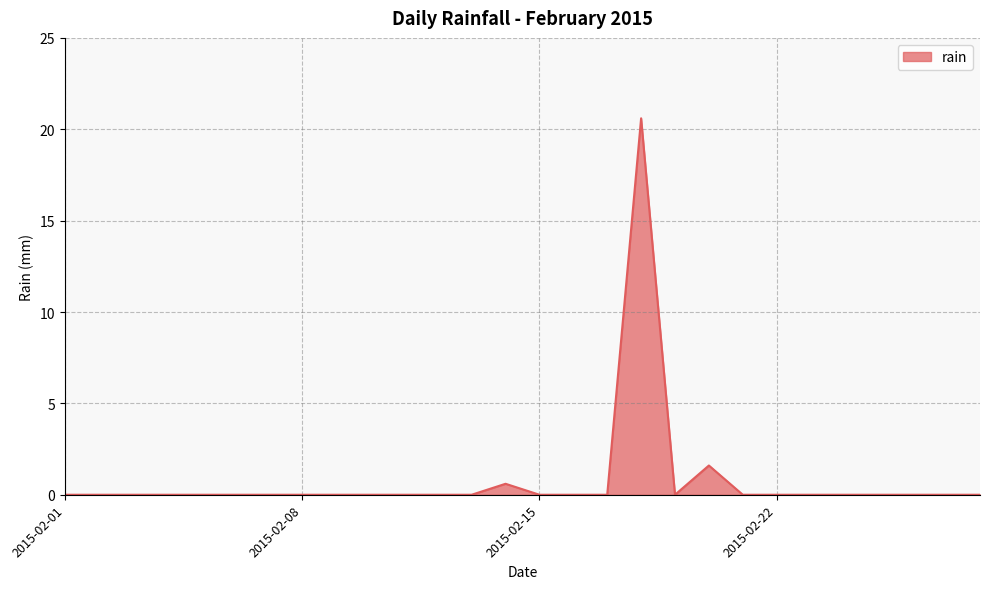

How many lines are shown in the chart?

1